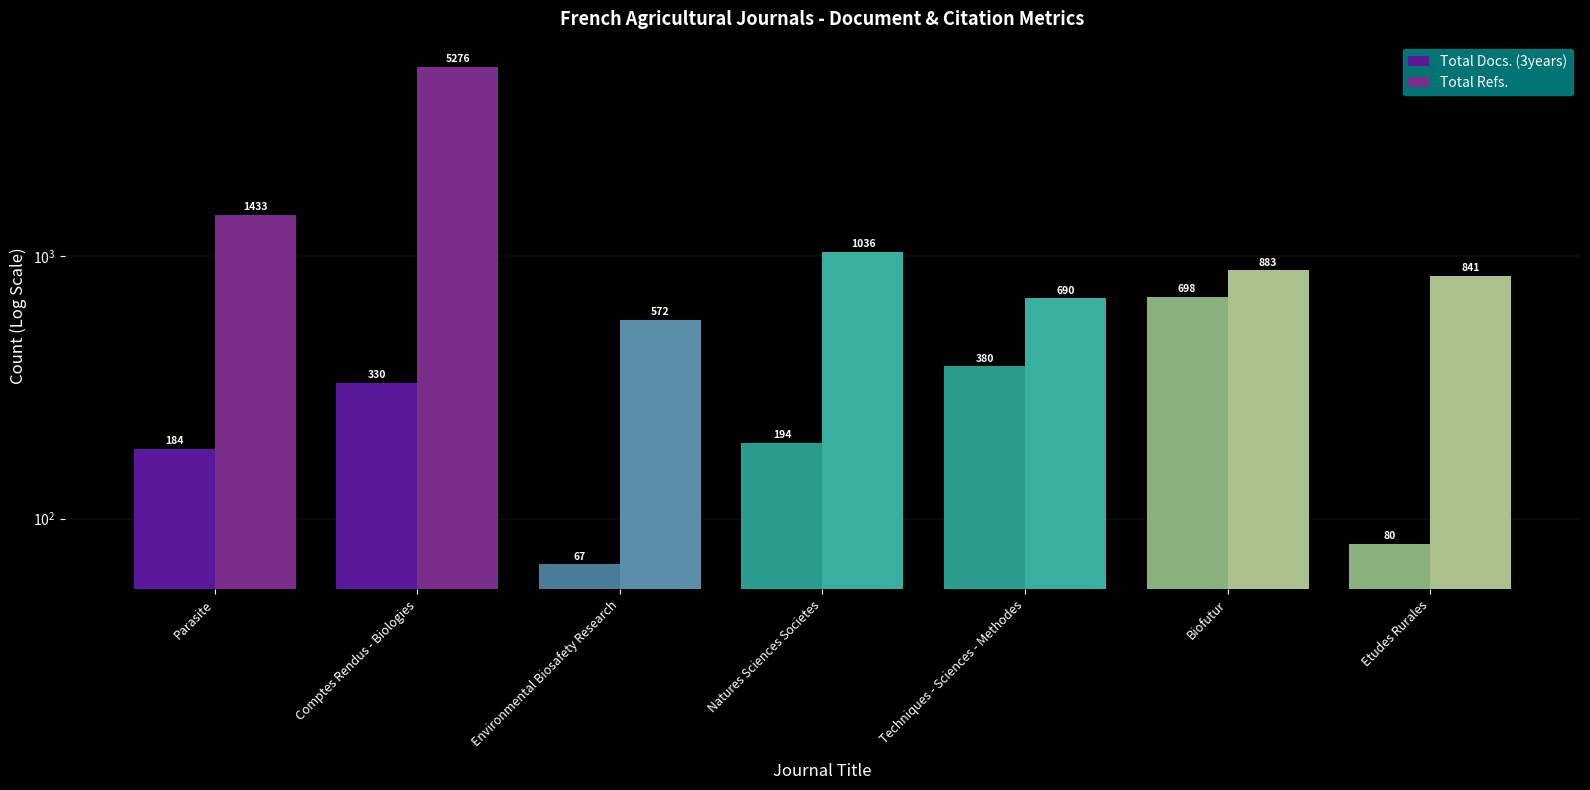

How many bars are there in total?

14